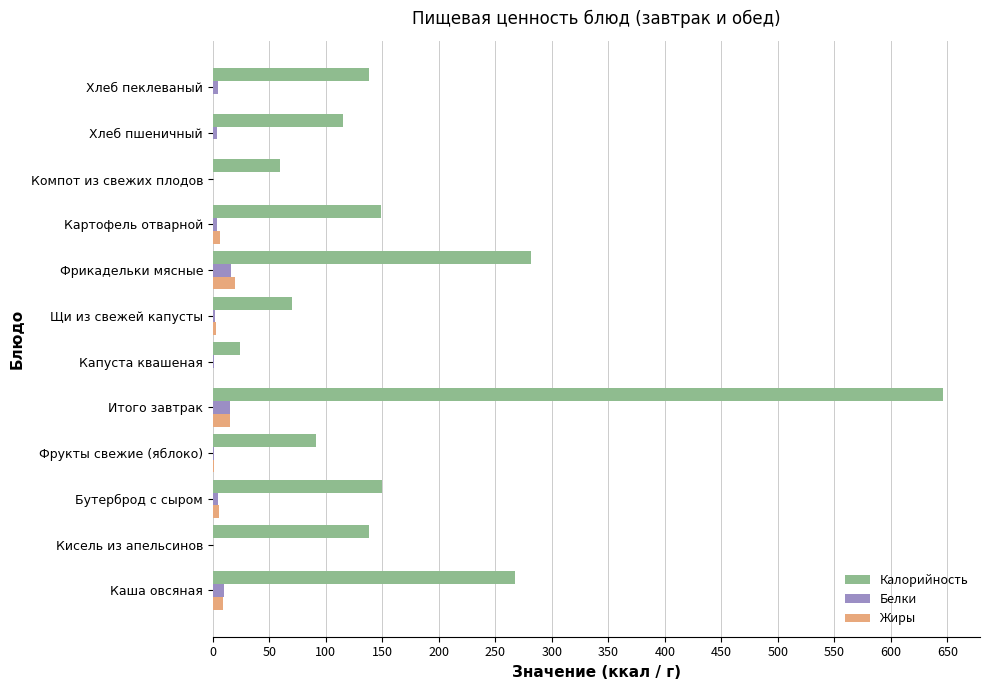

What is the maximum value for Калорийность?

646.5